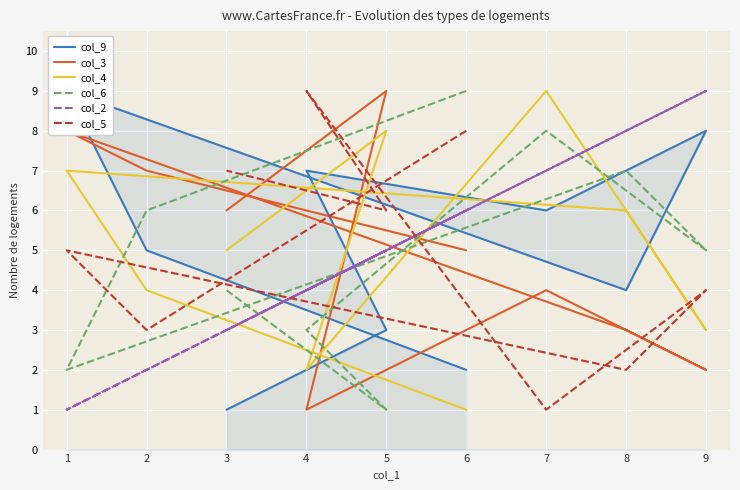

The col_3 series shows 8 at 6. True or false?

False